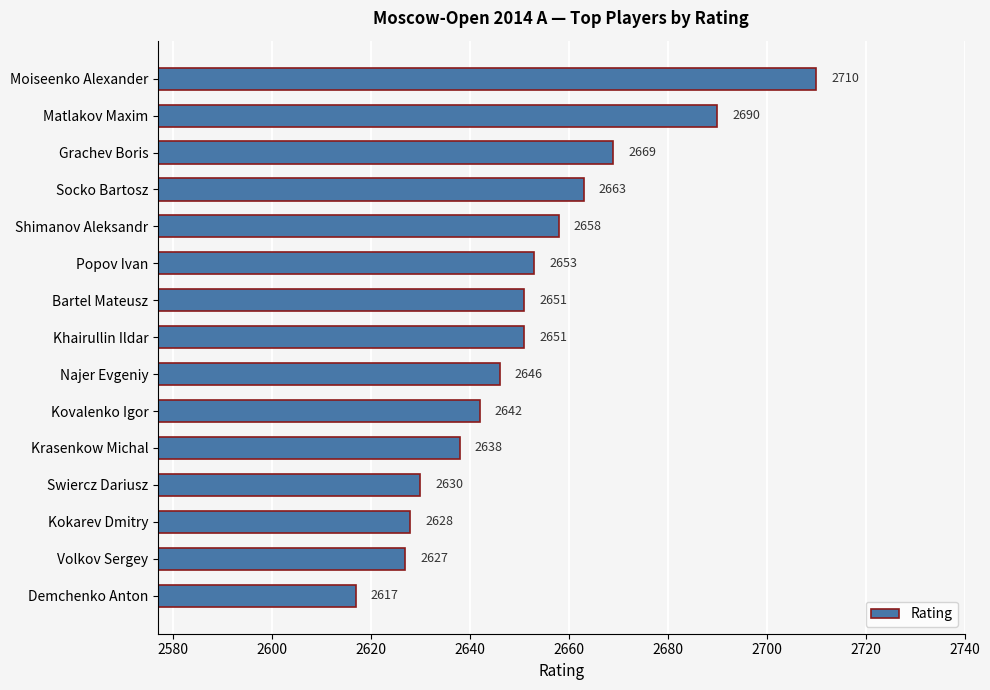

Reading bottom to top, extract all data points from this chart.

2617	2627	2628	2630	2638	2642	2646	2651	2651	2653	2658	2663	2669	2690	2710